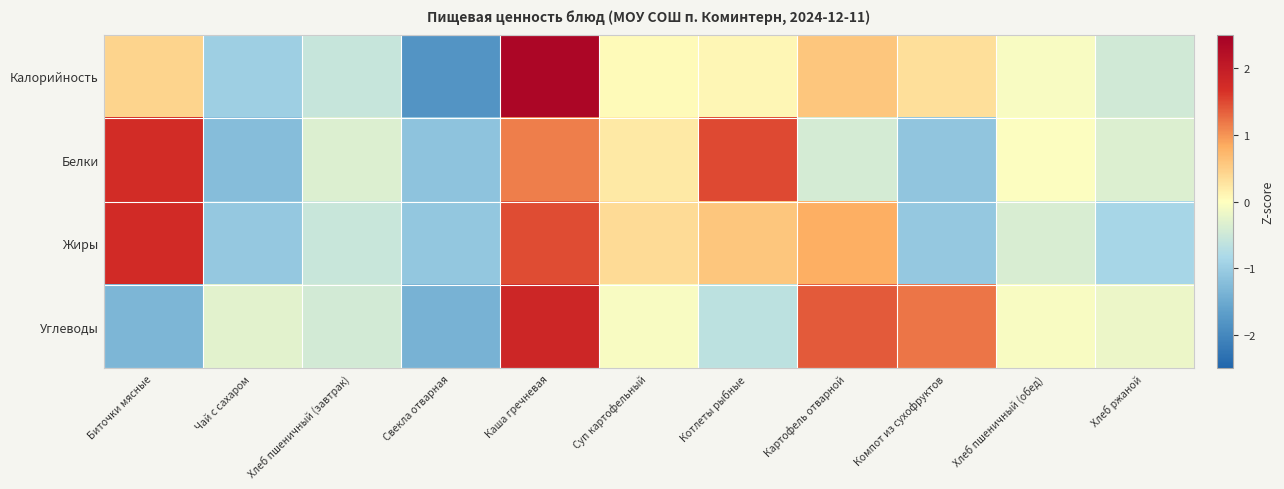

How many distinct data groups are displayed?

4